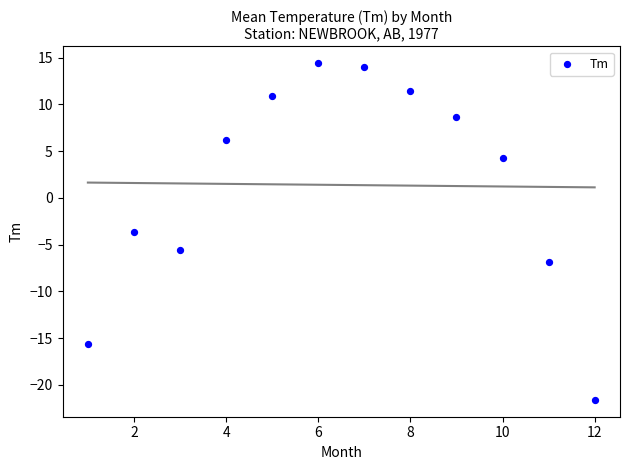

What Y value in the scatter plot is closest to -3?

-3.6